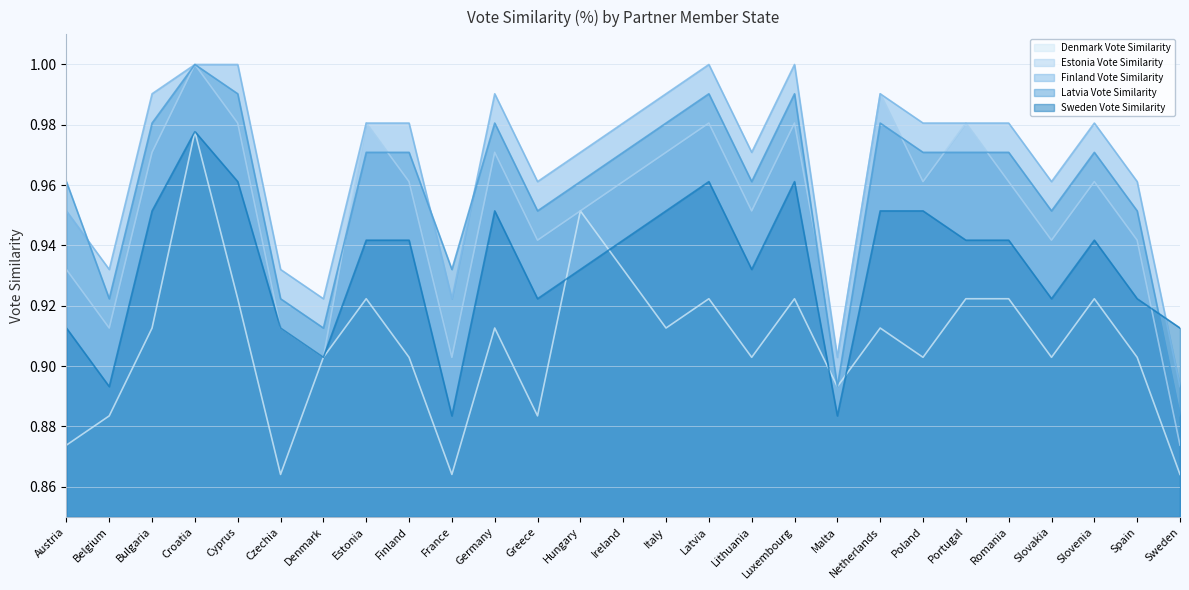

How many lines are shown in the chart?

5